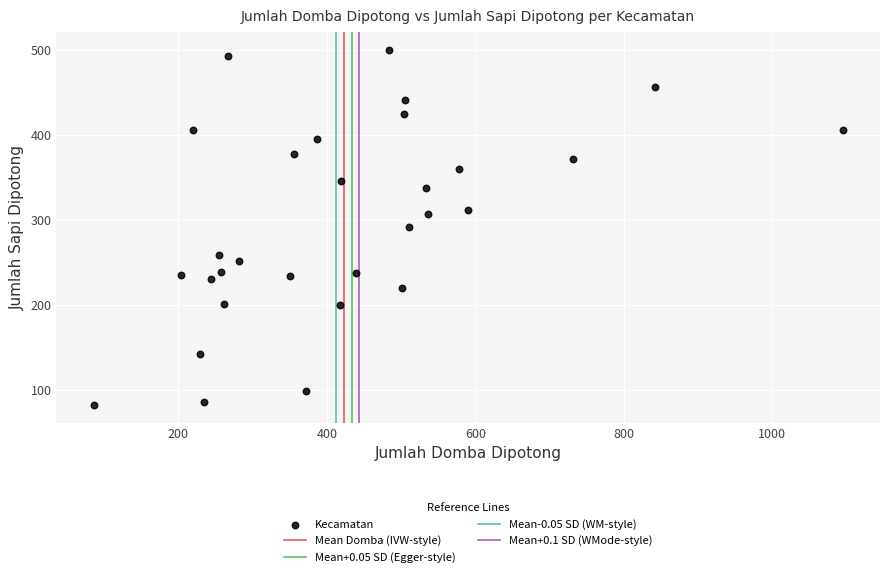

What is the range of X values (max minus min)?

1009